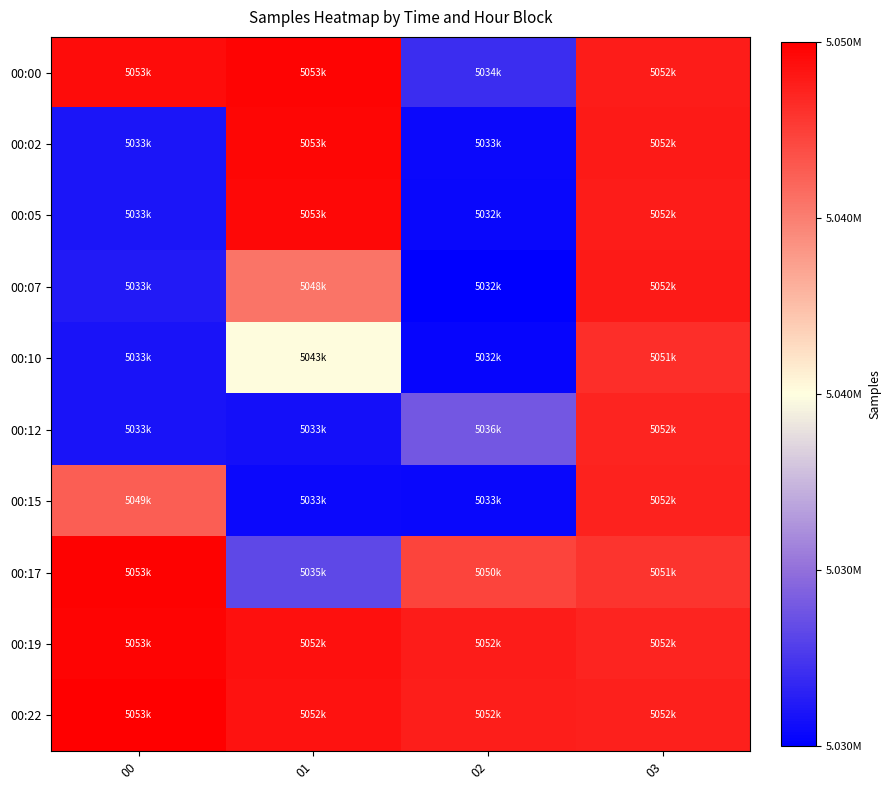

Rank the series at 01 from highest to lowest value.

00:00, 00:02, 00:05, 00:19, 00:22, 00:07, 00:10, 00:17, 00:12, 00:15